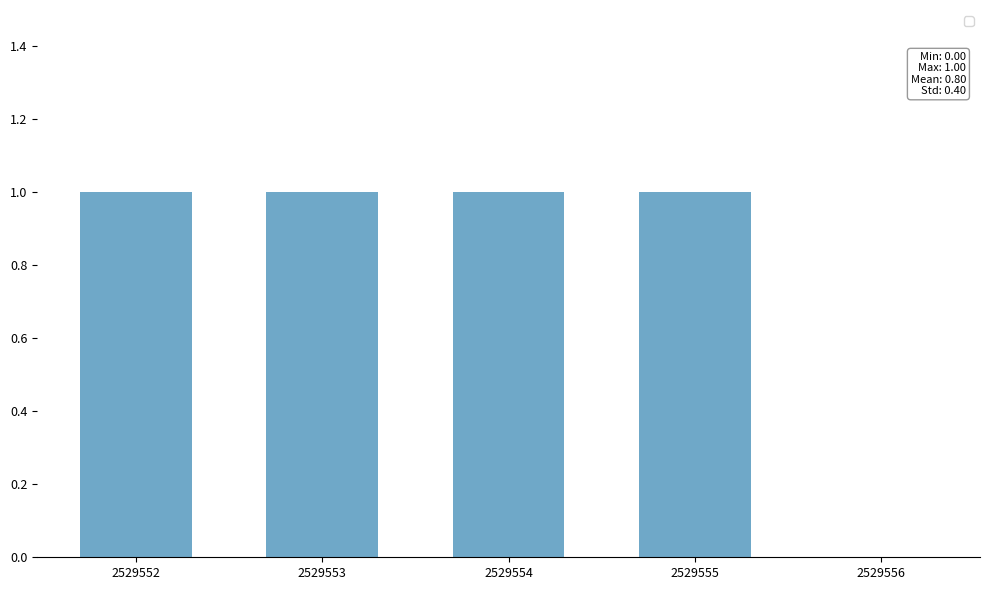

Are the bars grouped side by side (vs. stacked)?

No